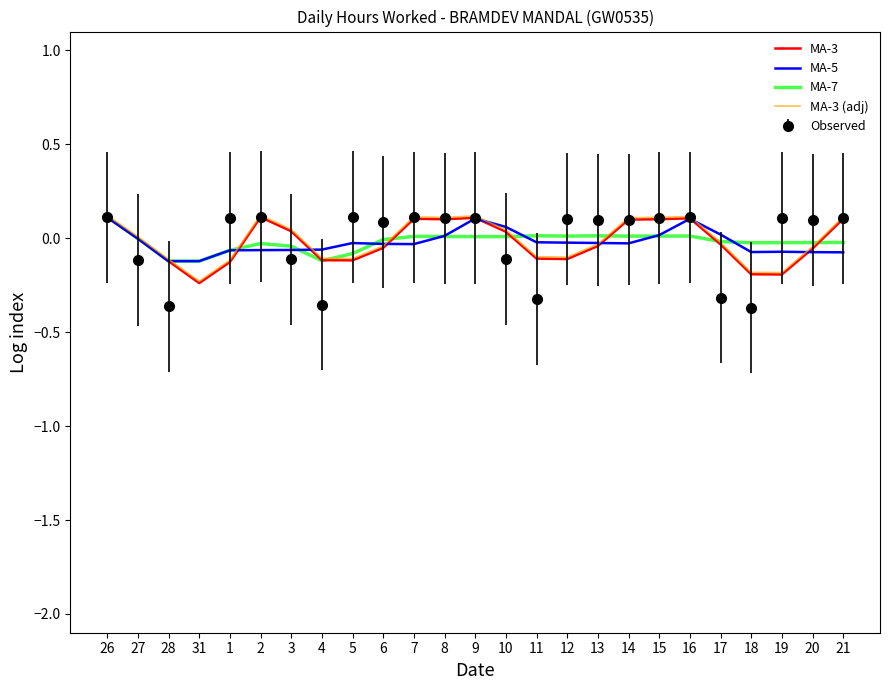

How many values in the MA-5 series are below 0?

18